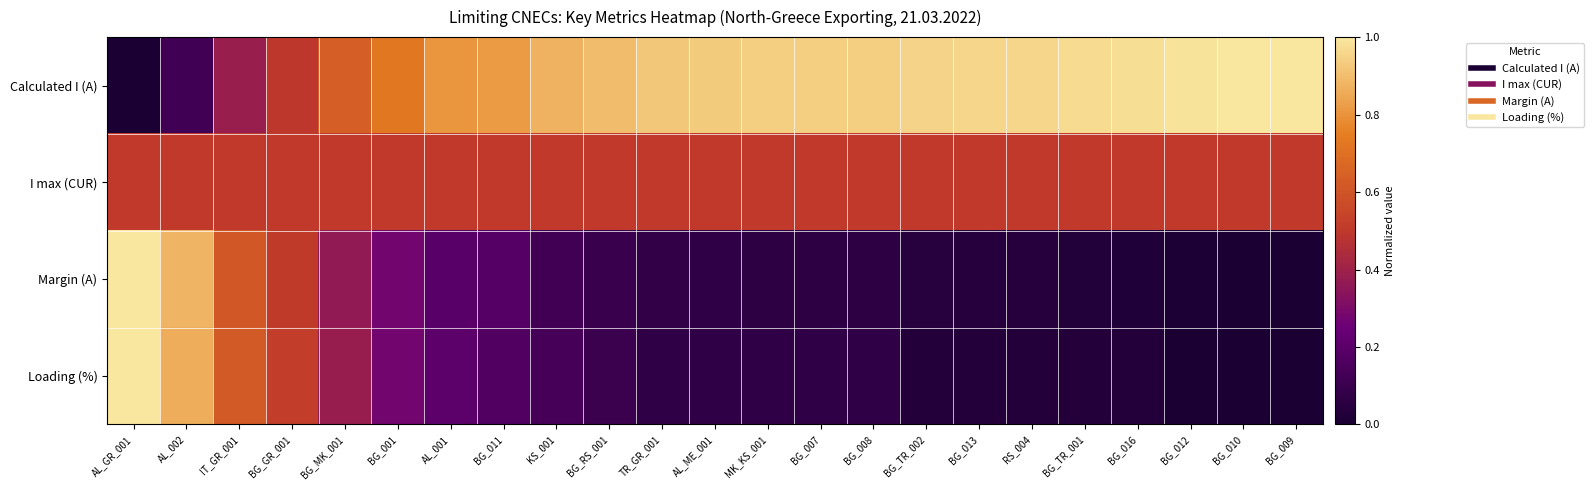

Reading right to left, list all the values displayed in this chart.

Calculated I (A): BG_009=1.0	BG_010=1.0	BG_012=1.0	BG_016=1.0	BG_TR_001=1.0	RS_004=1.0	BG_013=1.0	BG_TR_002=1.0	BG_008=0.9	BG_007=0.9	MK_KS_001=0.9	AL_ME_001=0.9	TR_GR_001=0.9	BG_RS_001=0.9	KS_001=0.9	BG_011=0.8	AL_001=0.8	BG_001=0.7	BG_MK_001=0.6	BG_GR_001=0.5	IT_GR_001=0.4	AL_002=0.1	AL_GR_001=0.0
I max (CUR): BG_009=0.5	BG_010=0.5	BG_012=0.5	BG_016=0.5	BG_TR_001=0.5	RS_004=0.5	BG_013=0.5	BG_TR_002=0.5	BG_008=0.5	BG_007=0.5	MK_KS_001=0.5	AL_ME_001=0.5	TR_GR_001=0.5	BG_RS_001=0.5	KS_001=0.5	BG_011=0.5	AL_001=0.5	BG_001=0.5	BG_MK_001=0.5	BG_GR_001=0.5	IT_GR_001=0.5	AL_002=0.5	AL_GR_001=0.5
Margin (A): BG_009=0.0	BG_010=0.0	BG_012=0.0	BG_016=0.0	BG_TR_001=0.0	RS_004=0.0	BG_013=0.0	BG_TR_002=0.0	BG_008=0.1	BG_007=0.1	MK_KS_001=0.1	AL_ME_001=0.1	TR_GR_001=0.1	BG_RS_001=0.1	KS_001=0.1	BG_011=0.2	AL_001=0.2	BG_001=0.3	BG_MK_001=0.4	BG_GR_001=0.5	IT_GR_001=0.6	AL_002=0.9	AL_GR_001=1.0
Loading (%): BG_009=0.0	BG_010=0.0	BG_012=0.0	BG_016=0.0	BG_TR_001=0.0	RS_004=0.0	BG_013=0.0	BG_TR_002=0.0	BG_008=0.1	BG_007=0.1	MK_KS_001=0.1	AL_ME_001=0.1	TR_GR_001=0.1	BG_RS_001=0.1	KS_001=0.1	BG_011=0.2	AL_001=0.2	BG_001=0.3	BG_MK_001=0.4	BG_GR_001=0.5	IT_GR_001=0.6	AL_002=0.9	AL_GR_001=1.0